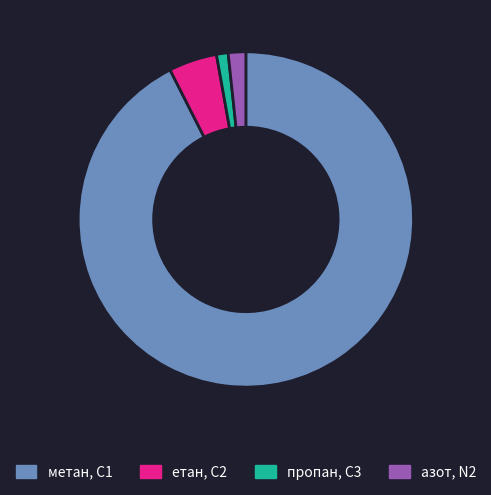

Does метан, С1 represent more than half of the total?

Yes